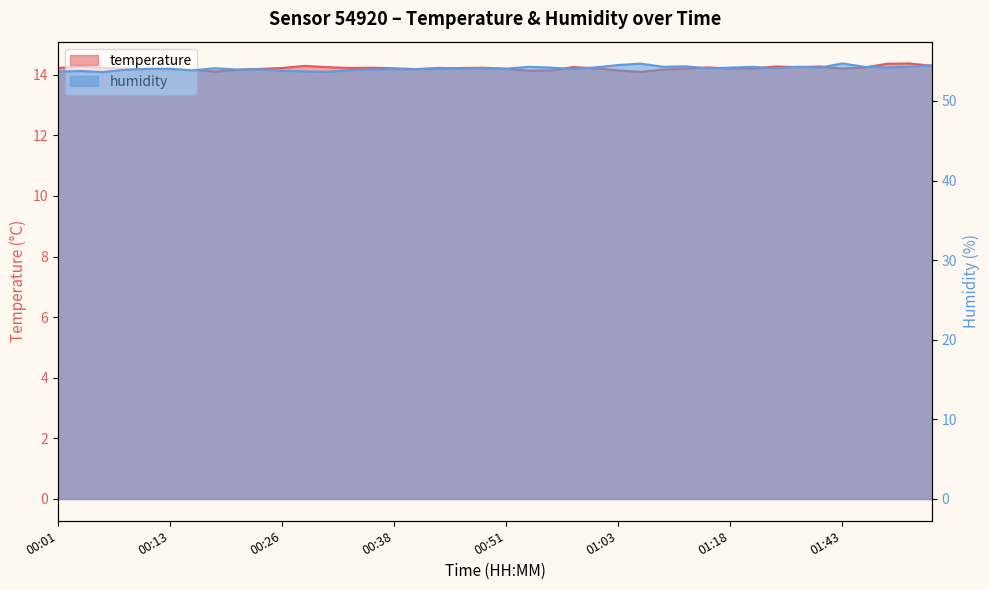

What is the value of the humidity point at the 26th from the left?

54.5